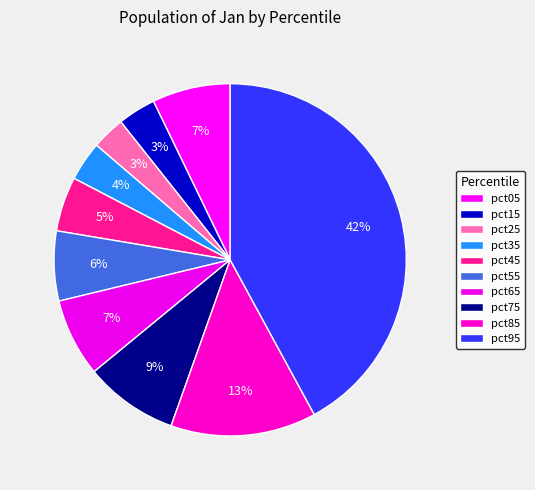

What percentage do pct25 and pct55 together represent?

9.5%